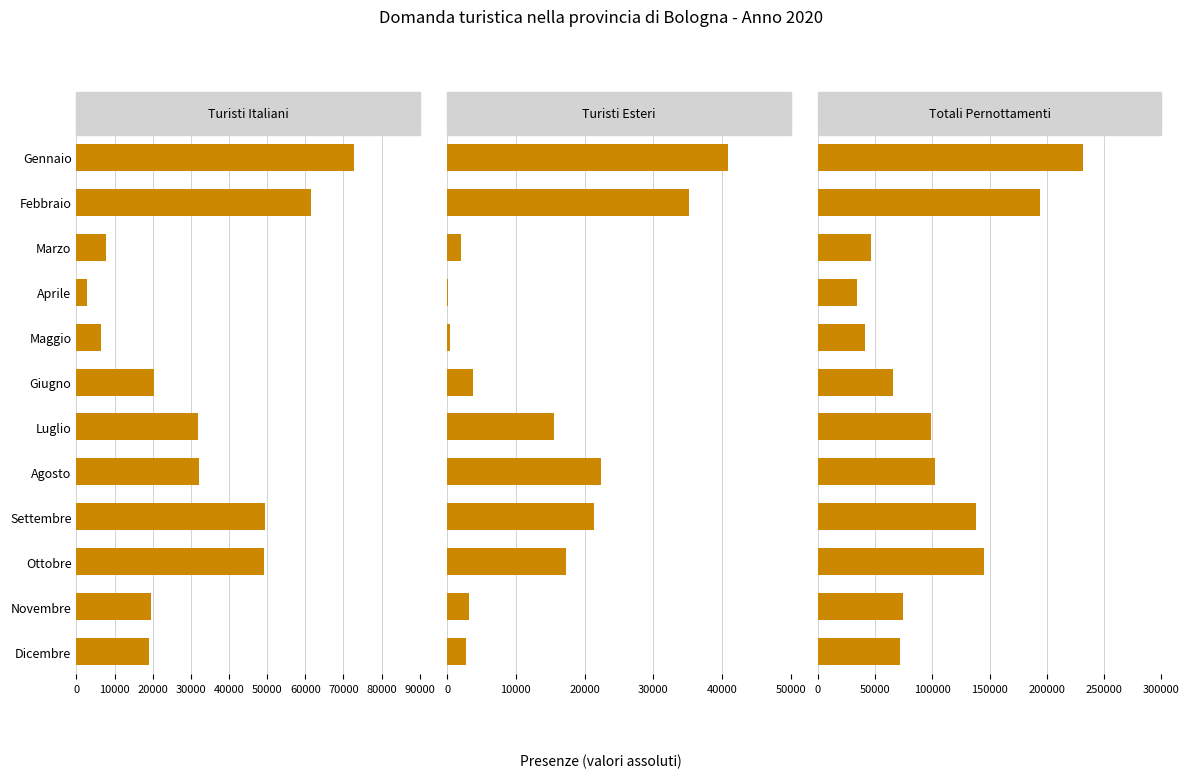

Between Marzo and Agosto, which is larger?

Agosto